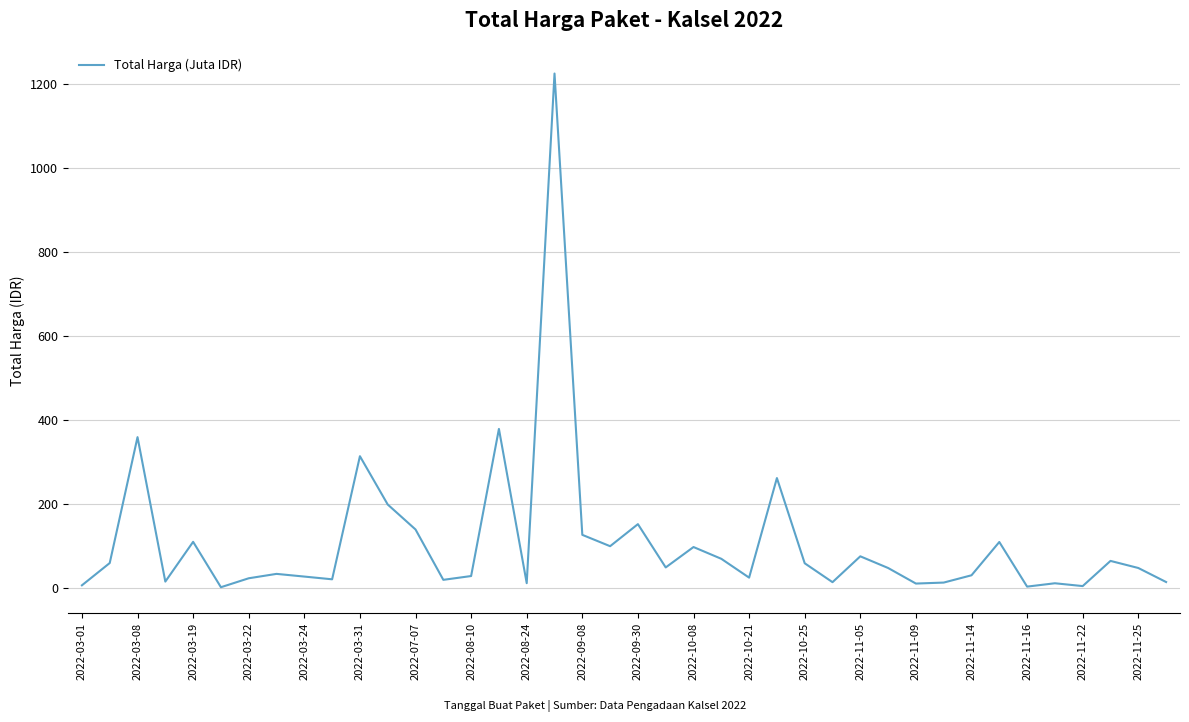

How many series are shown in this chart?

1